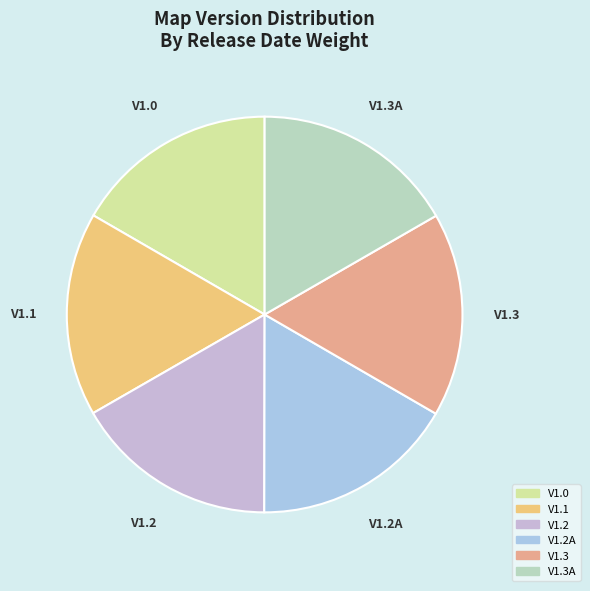

Is the sum of V1.3A and V1.2A greater than half?

No